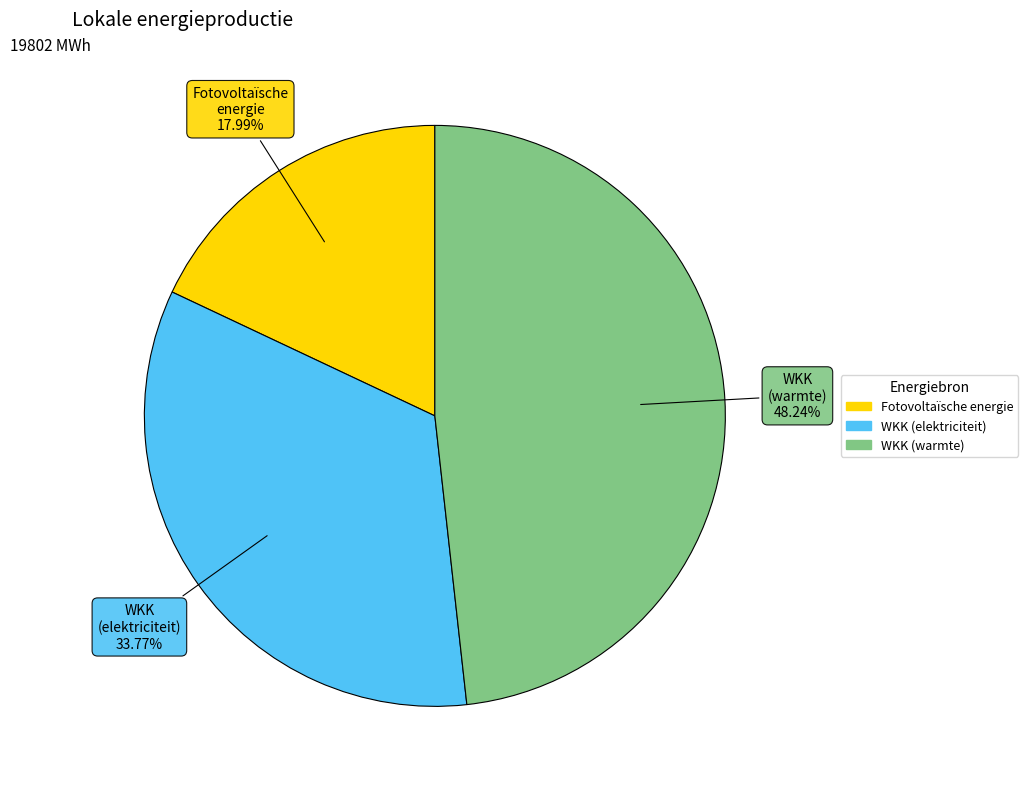

To the nearest percent, what is the difference between the largest and smallest slice percentages?

30%